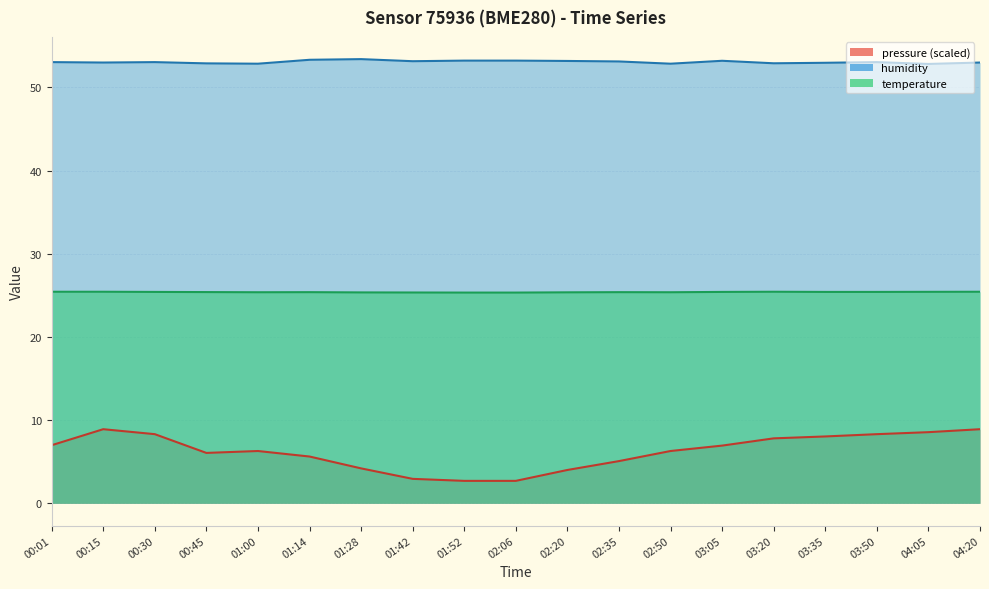

The pressure series shows 5.1 at 02:35. True or false?

True